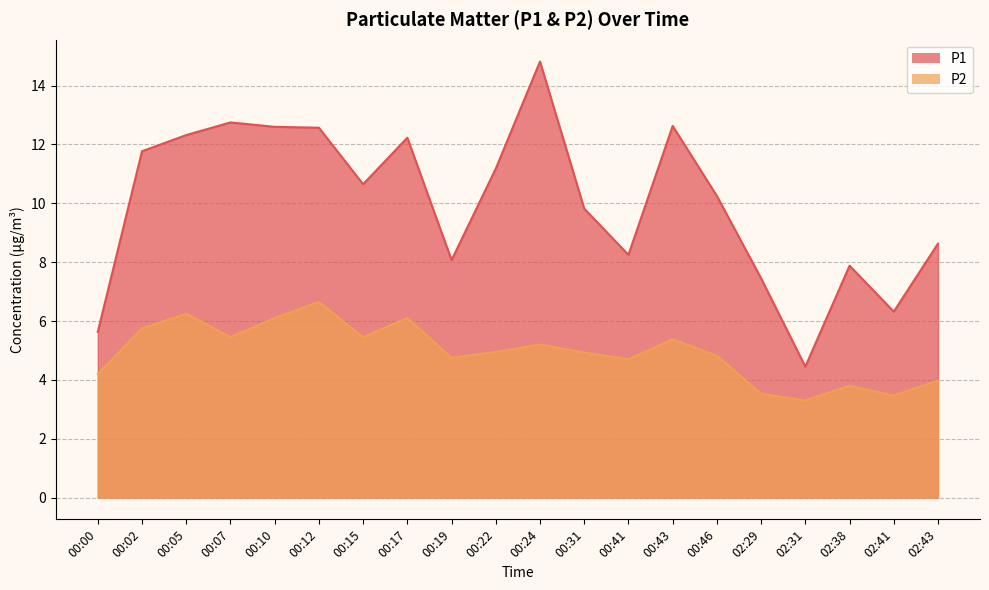

Rank the series by their average value, from lowest to highest.

P2, P1